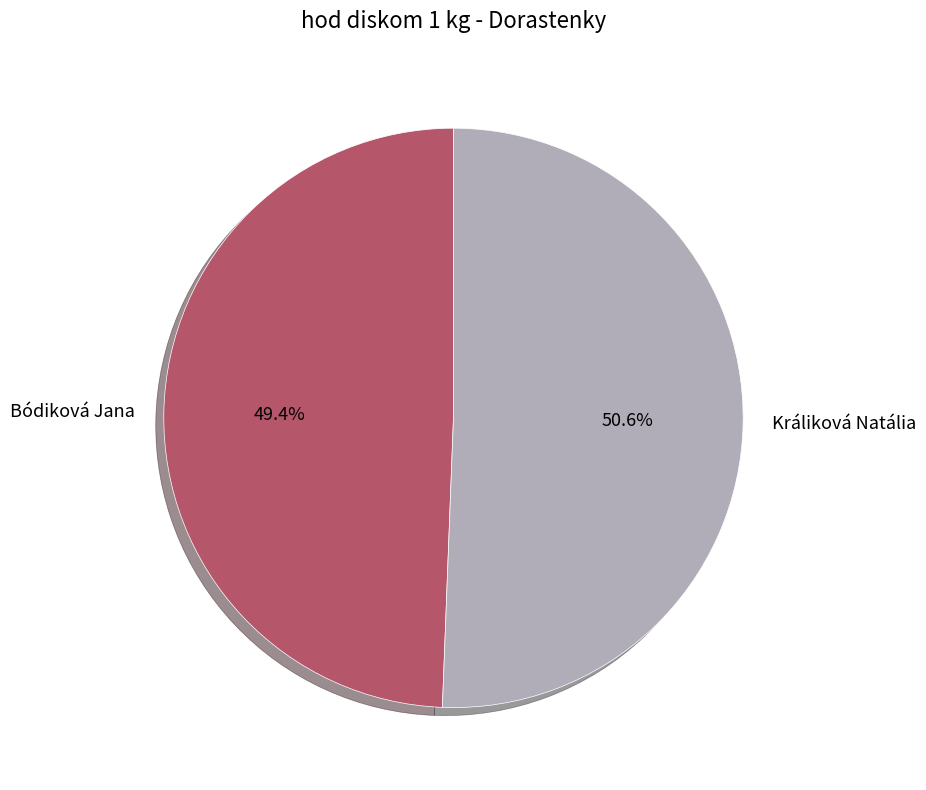

How many slices are in this pie chart?

2